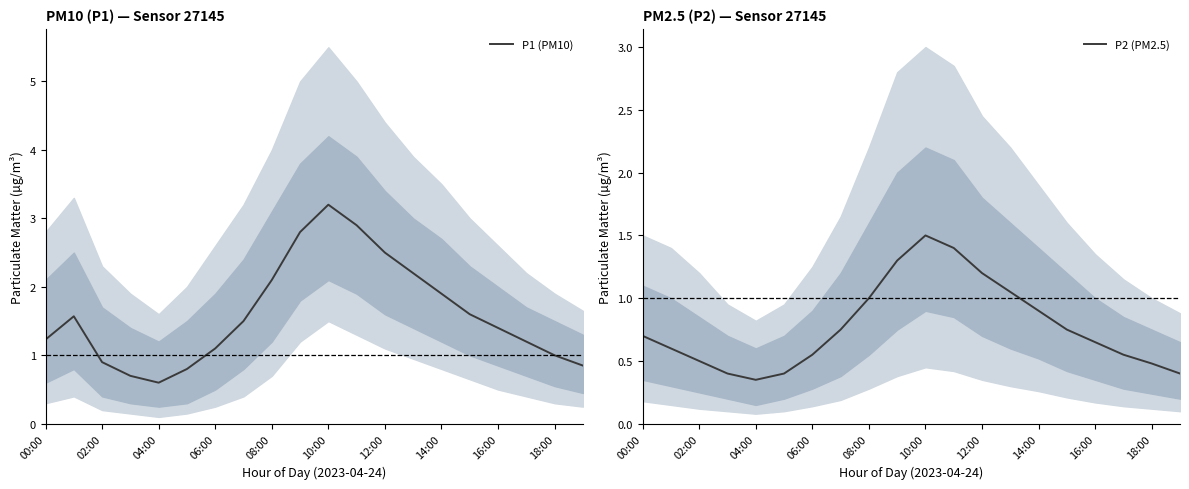

What is the minimum value for P1 (PM10)?

0.6